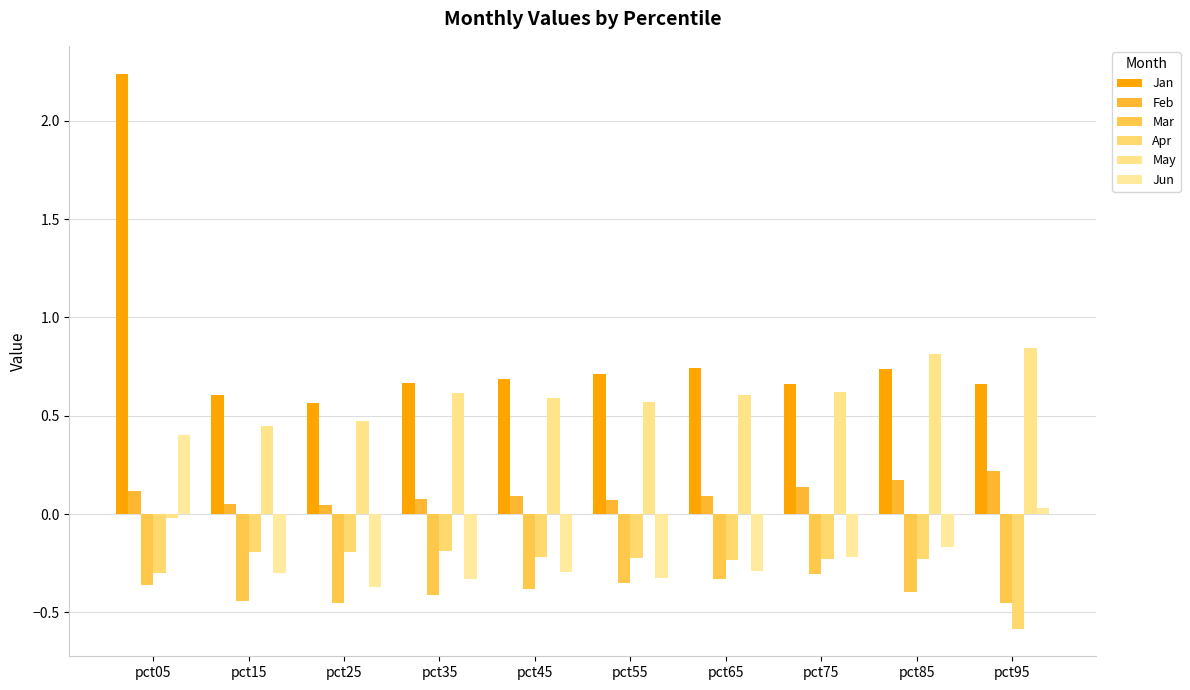

Rank the series by their maximum value, from lowest to highest.

Mar, Apr, Feb, Jun, May, Jan